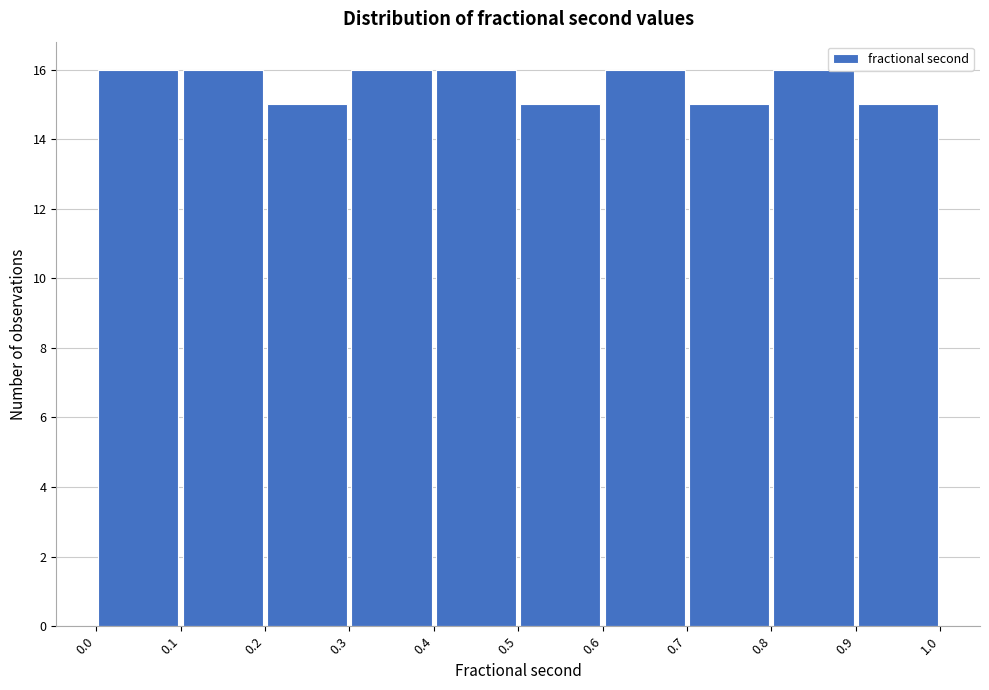

Reading left to right, list every bar in this chart as the range it spans on the x-axis followed by its height. The values are not printed on the chart, so give them approximately, as read against the axis.

0.0 to 0.1: 16
0.1 to 0.2: 16
0.2 to 0.3: 15
0.3 to 0.4: 16
0.4 to 0.5: 16
0.5 to 0.6: 15
0.6 to 0.7: 16
0.7 to 0.8: 15
0.8 to 0.9: 16
0.9 to 1.0: 15